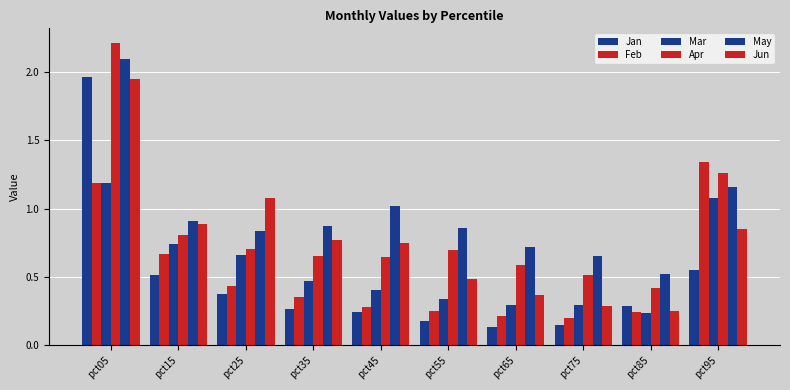

Between pct15 and pct25, which is larger?

pct15